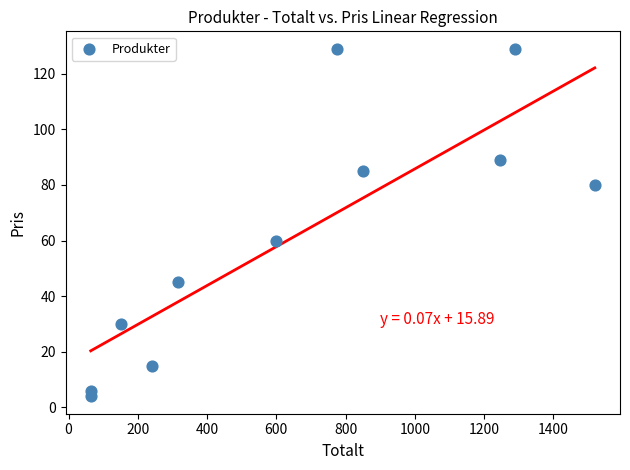

What is the average X value?

647